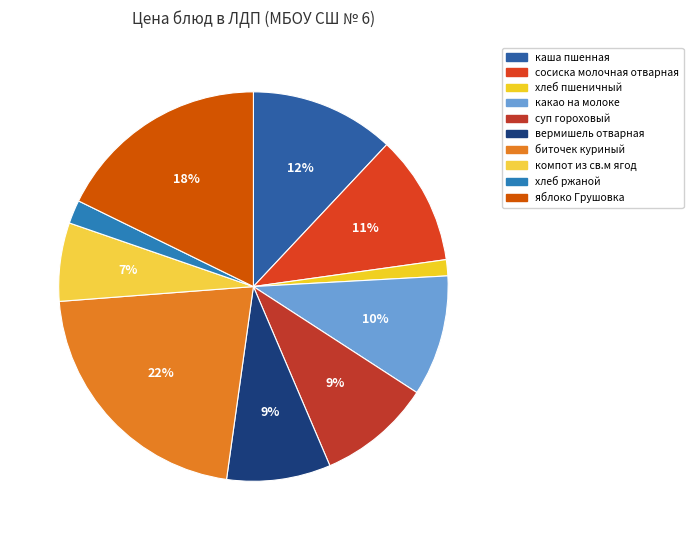

How many slices are in this pie chart?

10